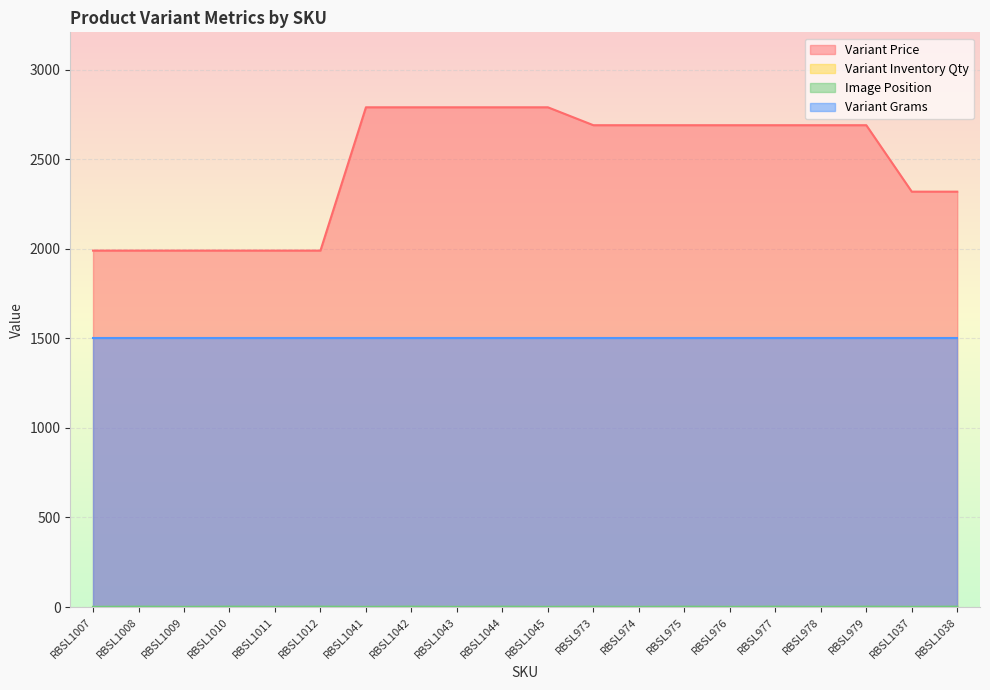

Does the chart display data point markers on the line(s)?

No